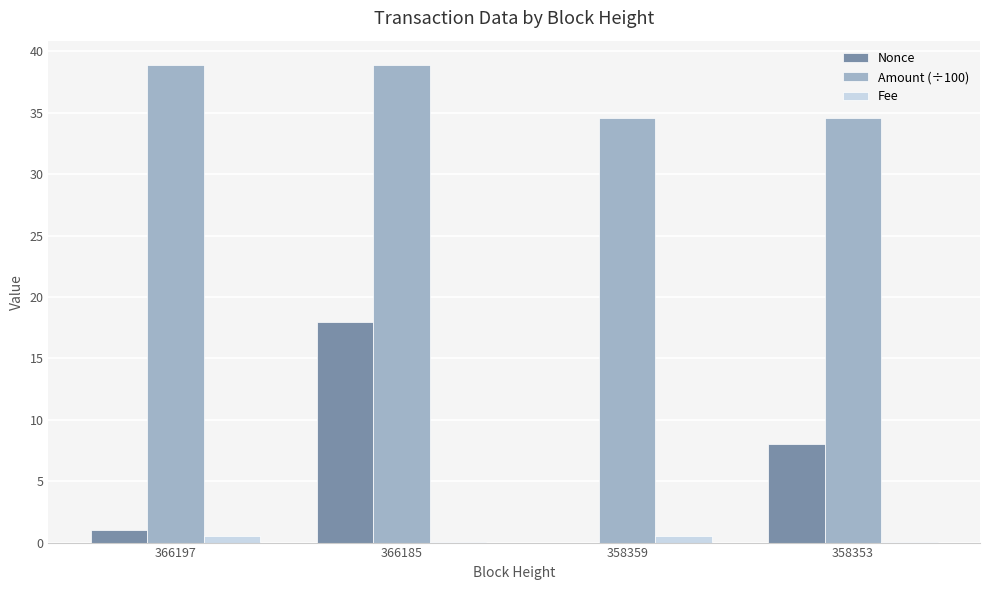

The value of Nonce at 366185 is 29.5. True or false?

False